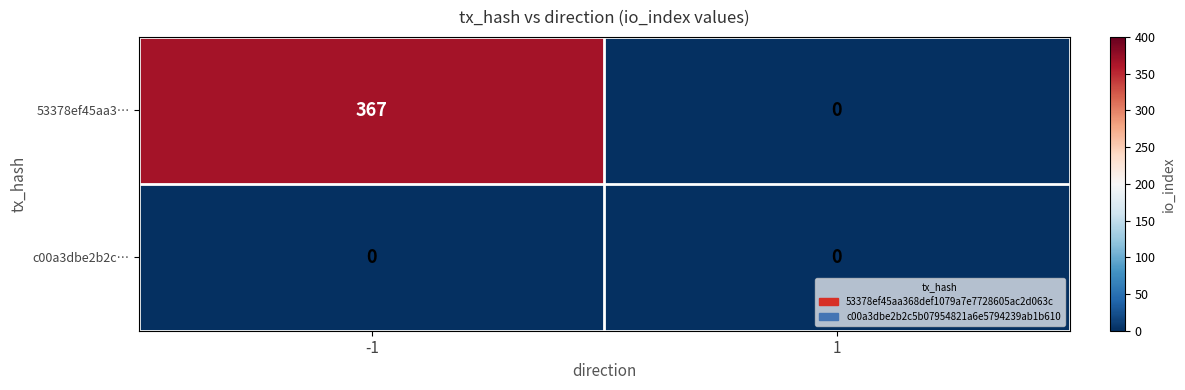

At which category is the sum across all series the highest?

-1